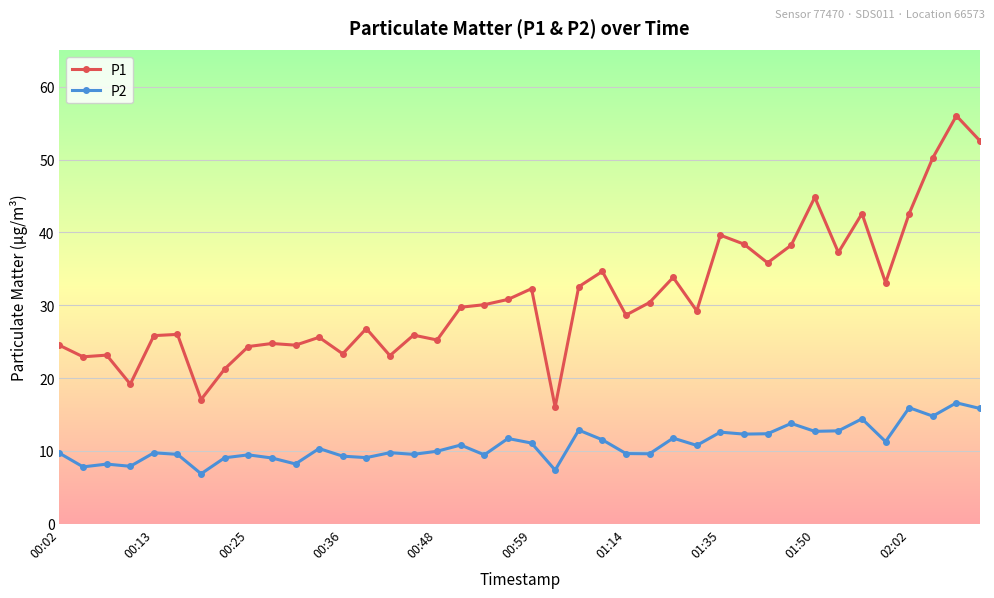

What is the difference between the maximum and minimum values in the P1 series?

40.0